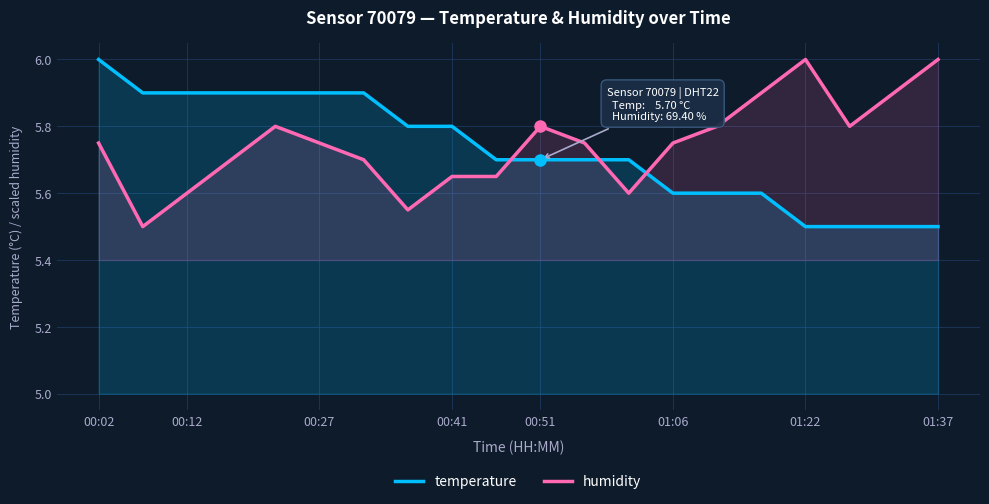

Reading left to right, extract all data points from this chart.

temperature: 6.0	5.9	5.9	5.9	5.9	5.9	5.9	5.8	5.8	5.7	5.7	5.7	5.7	5.6	5.6	5.6	5.5	5.5	5.5	5.5
humidity: 5.8	5.5	5.6	5.7	5.8	5.8	5.7	5.6	5.6	5.6	5.8	5.8	5.6	5.8	5.8	5.9	6.0	5.8	5.9	6.0